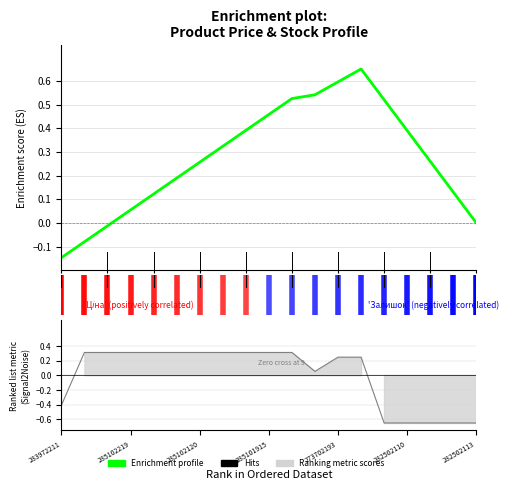

Where is the data nearest to the value 0?

18